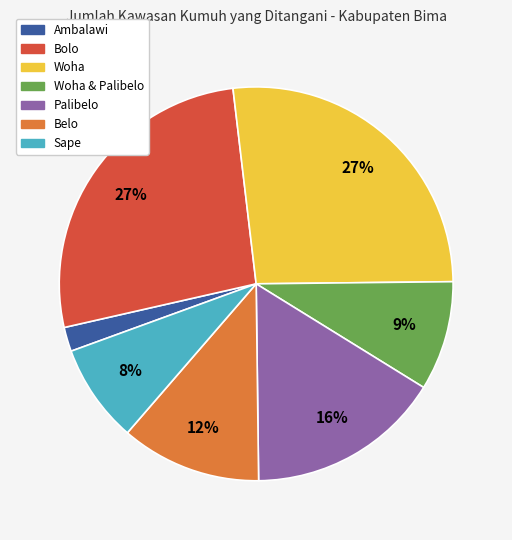

Is there a majority slice in this chart?

No